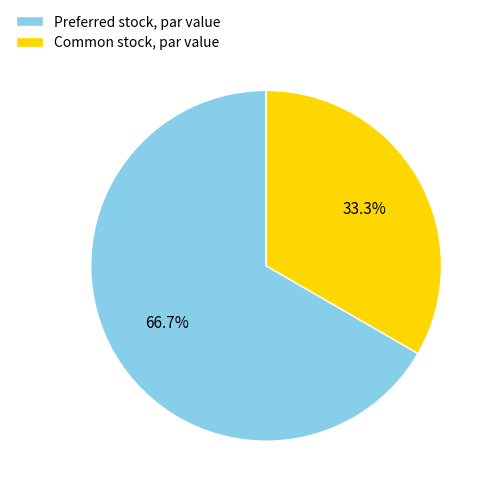

To the nearest percent, what is the difference between the largest and smallest slice percentages?

33%